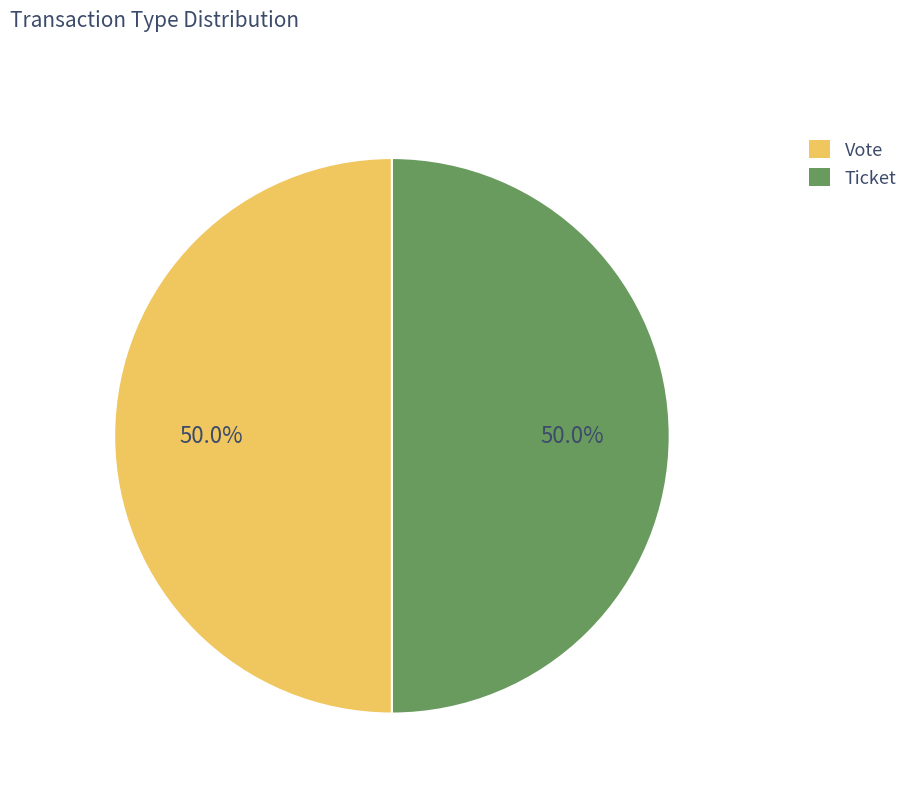

To the nearest percent, what percentage of the pie is Vote?

50%